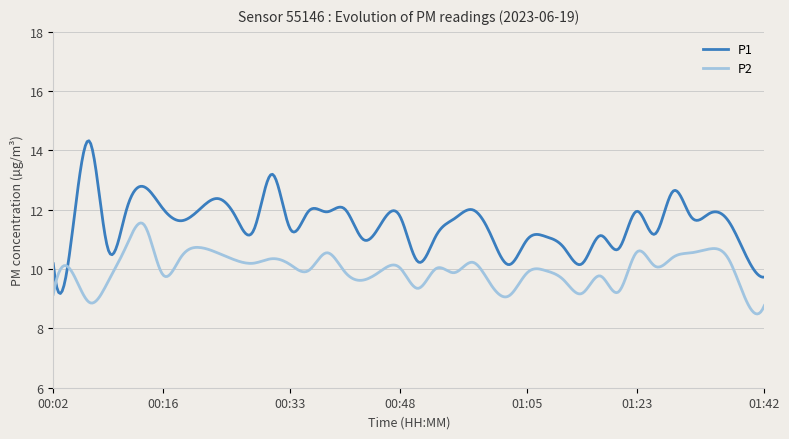

True or false: P1 and P2 cross at least once.

True